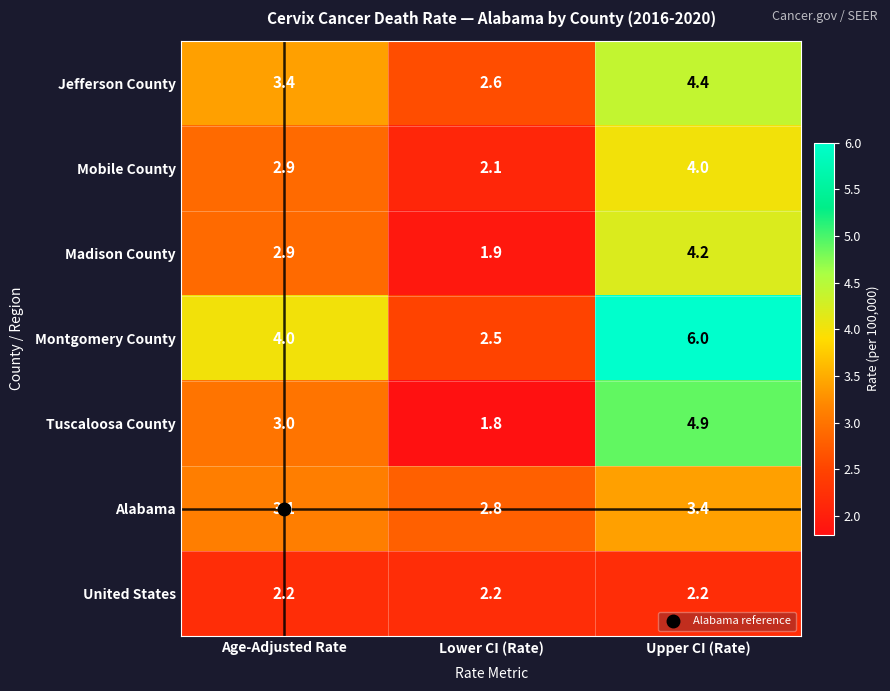

How many Montgomery County values are between 2 and 6?

3